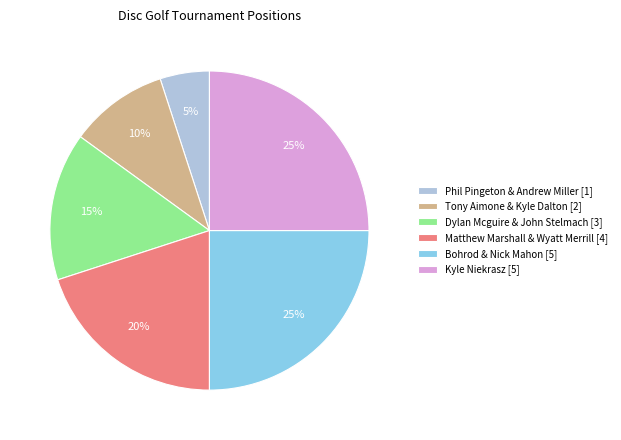

Between Matthew Marshall & Wyatt Merrill and Tony Aimone & Kyle Dalton, which is larger?

Matthew Marshall & Wyatt Merrill